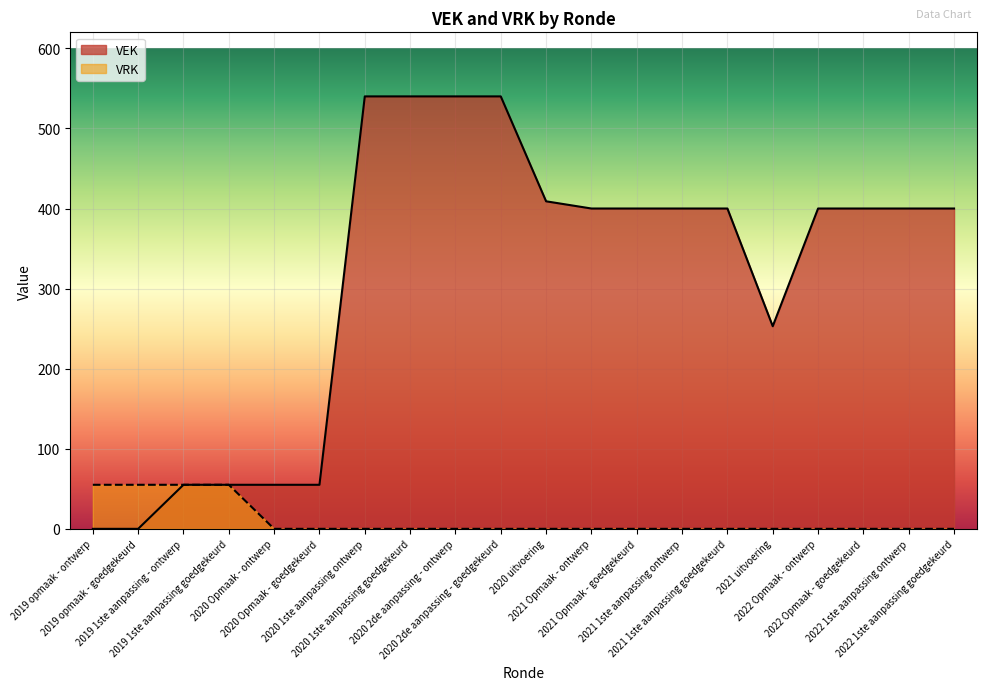

What is the maximum value shown in the chart?

540